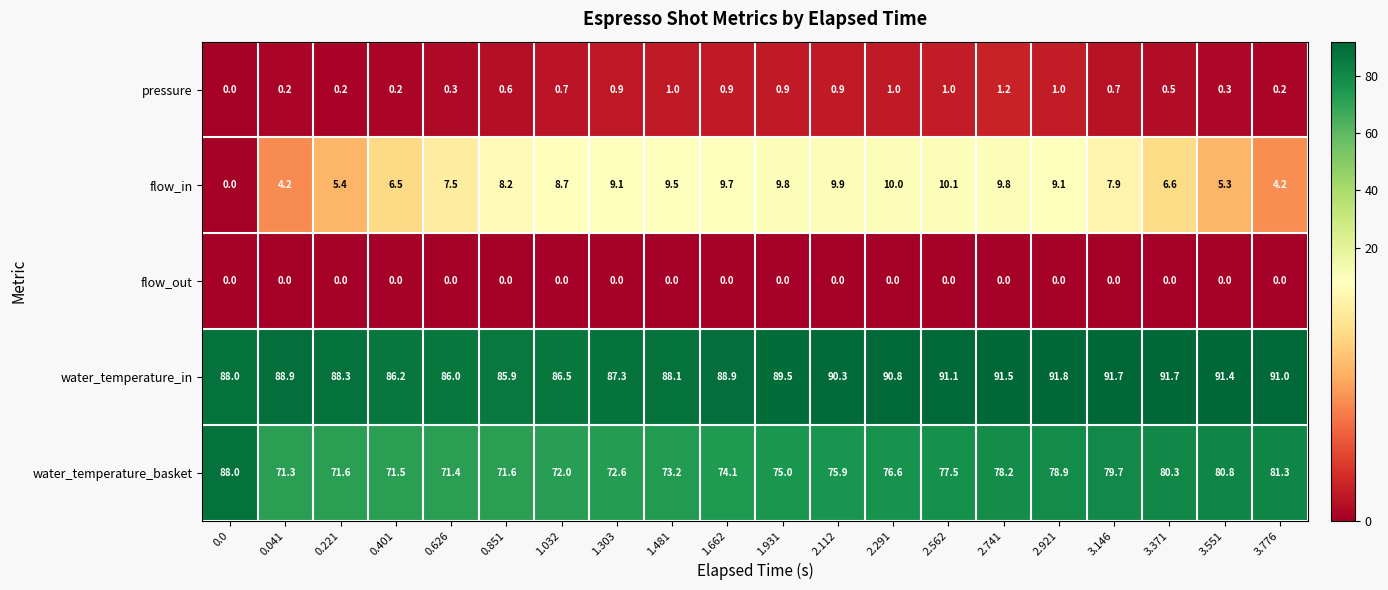

At how many categories does at least one series exceed 48?

20